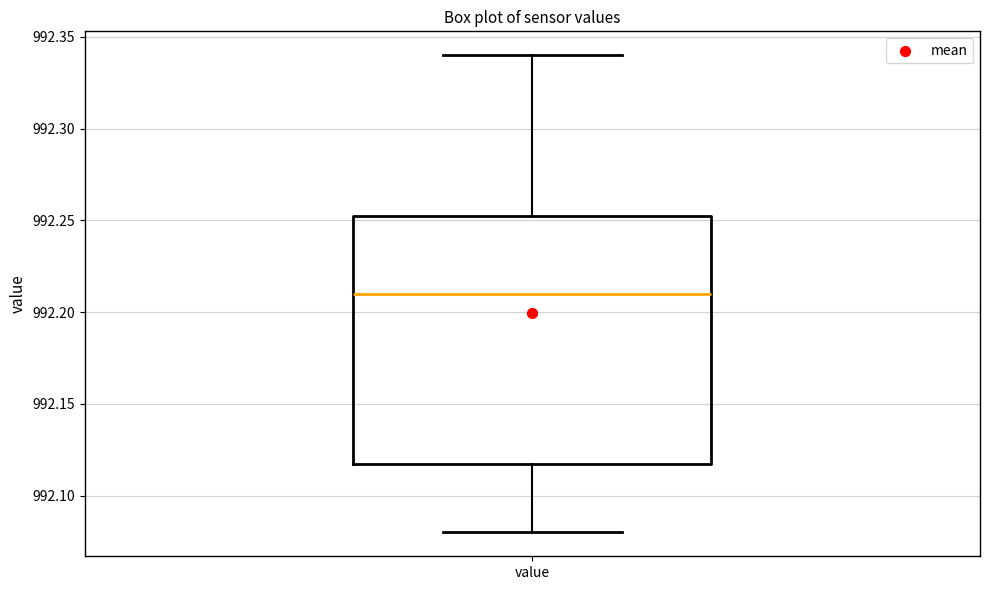

Where does the median line of the box for value sit on the y-axis? The values are not printed on the chart, so give them approximately, as read against the axis.

992.210